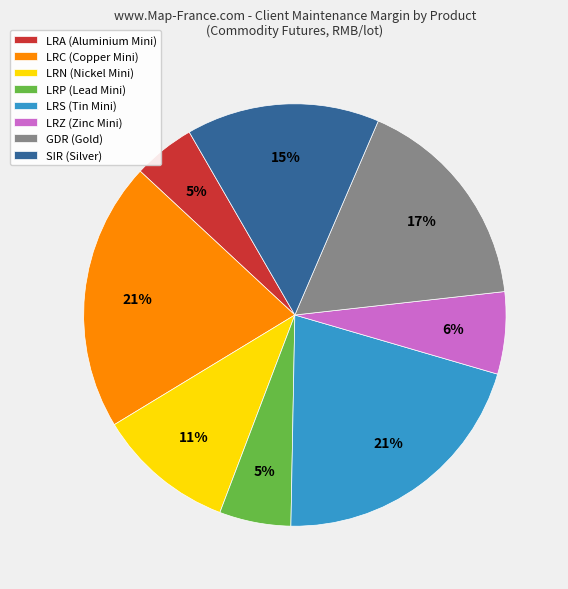

Do LRA (Aluminium Mini) and LRZ (Zinc Mini) together represent more than half of the pie?

No